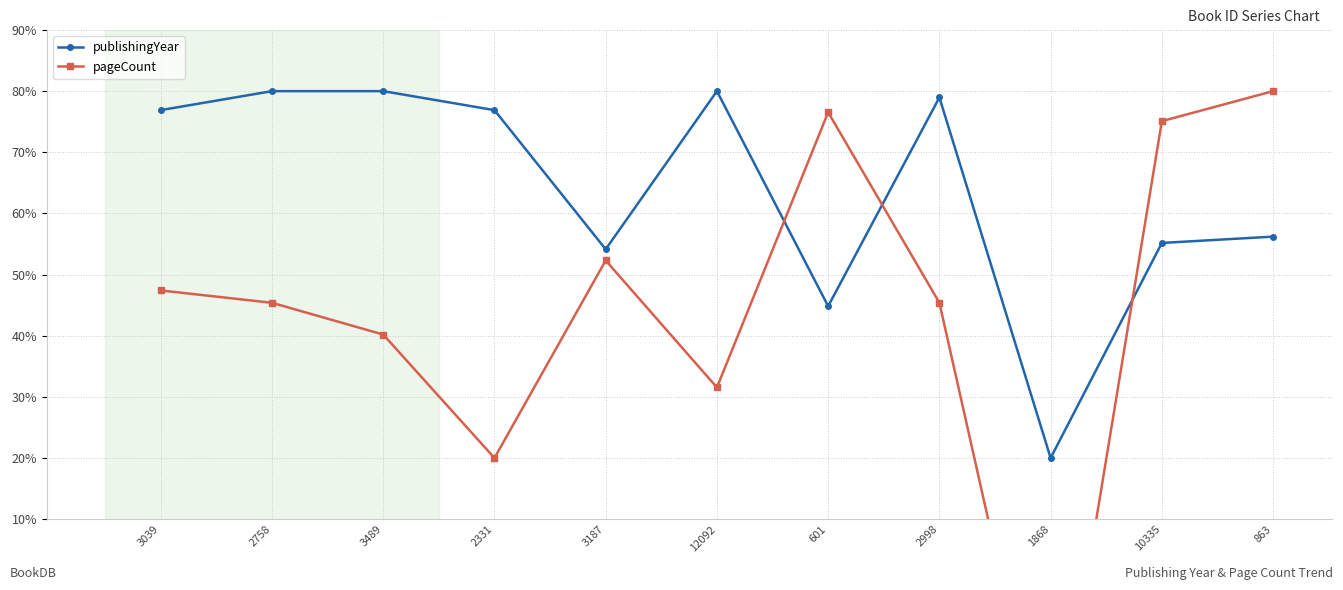

Which series has the largest total across all categories?

publishingYear